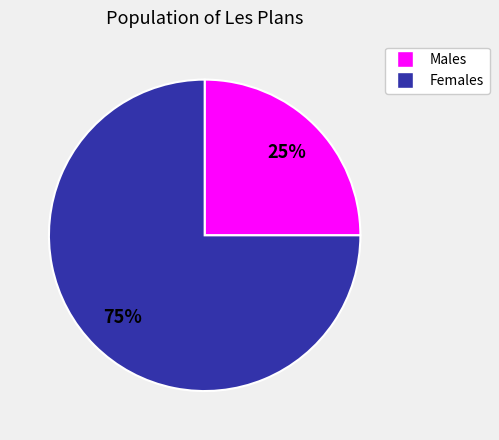

To the nearest percent, what is the difference between the largest and smallest slice percentages?

50%